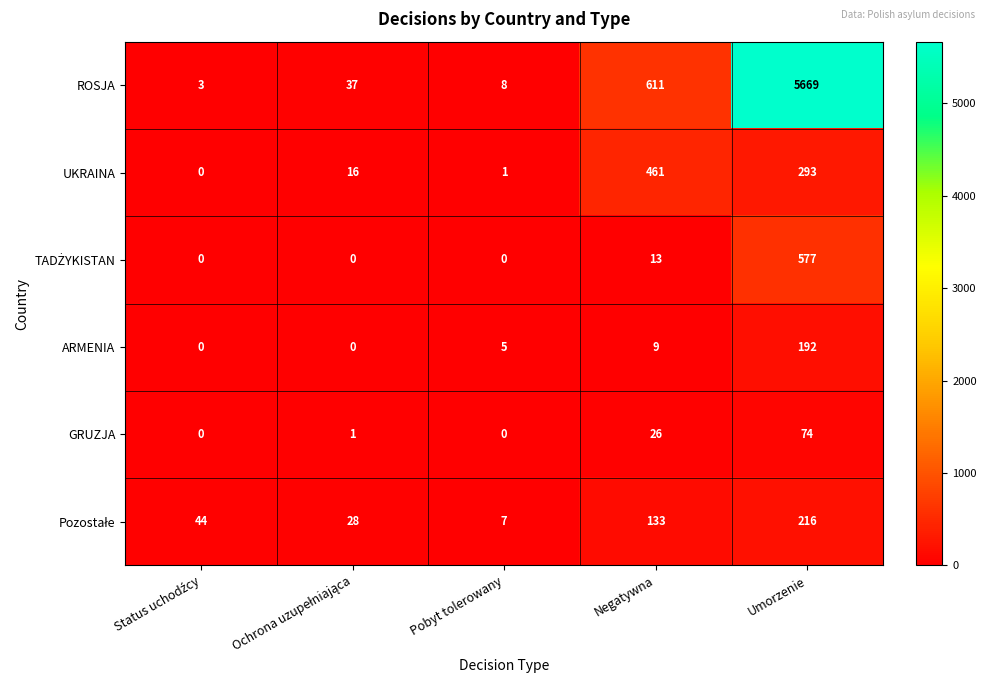

What is the difference between the maximum and minimum values in the ROSJA series?

5666